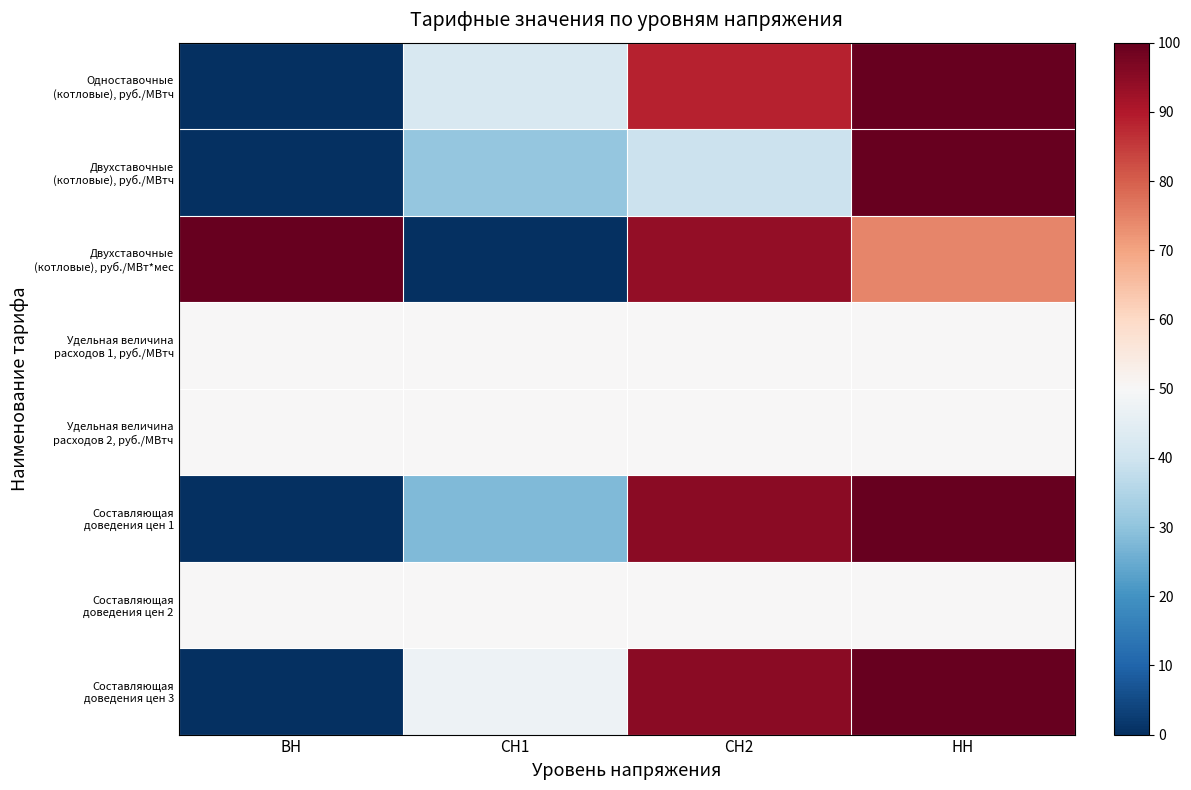

Which has a higher value, ВН or СН1?

СН1